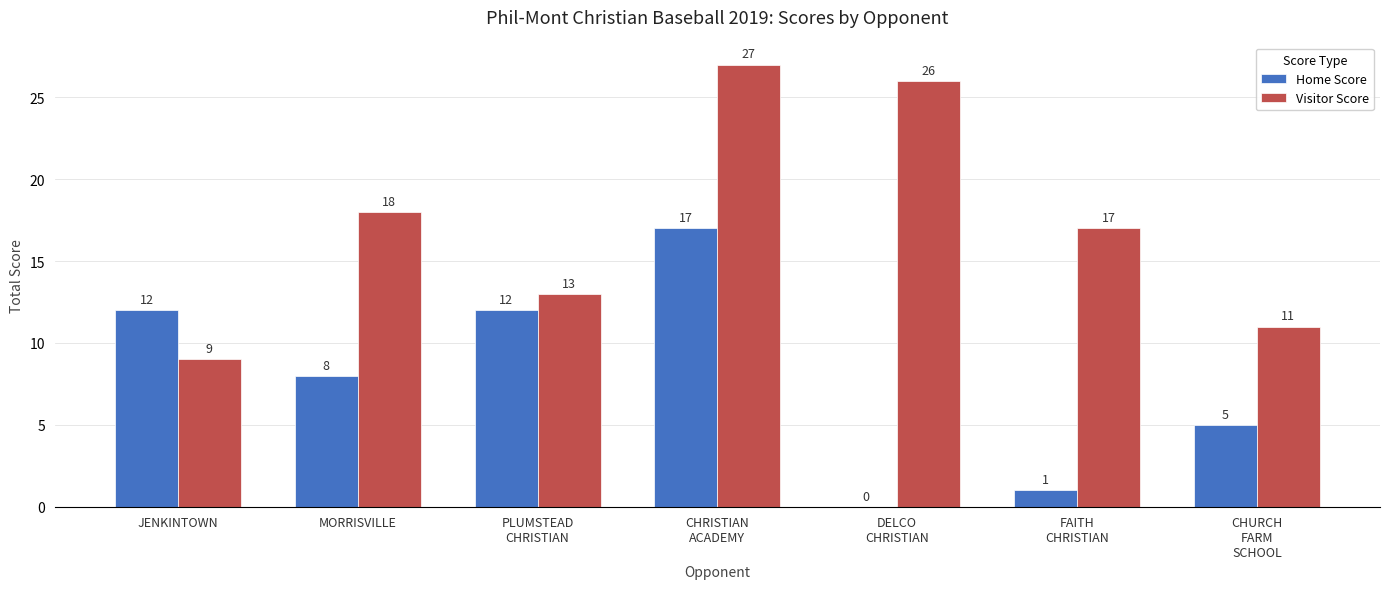

What is the sum of the Home Score values at PLUMSTEAD
CHRISTIAN and FAITH
CHRISTIAN?

13